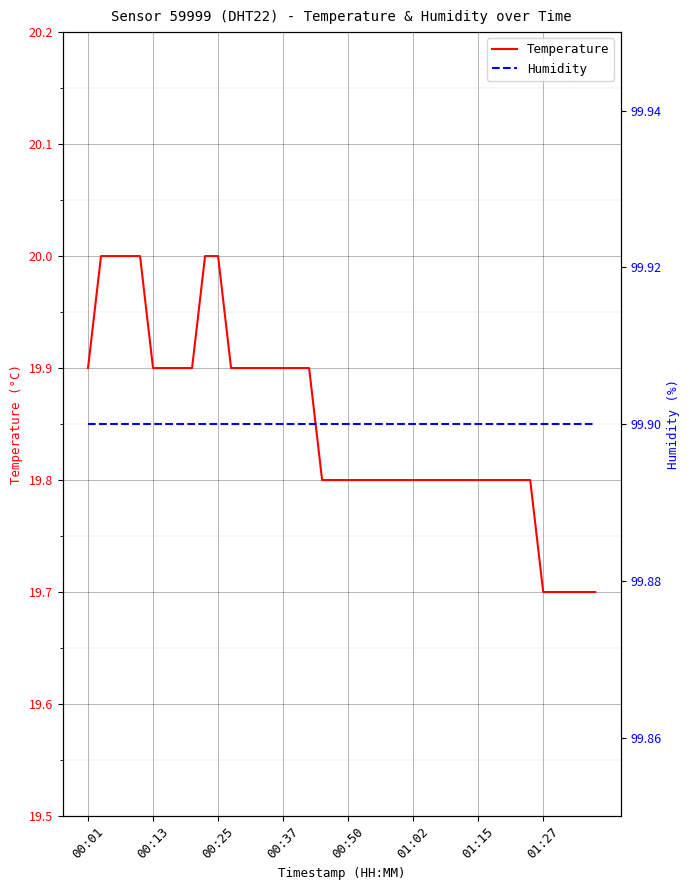

True or false: Temperature has a value of 6.6 at 00:01.

False